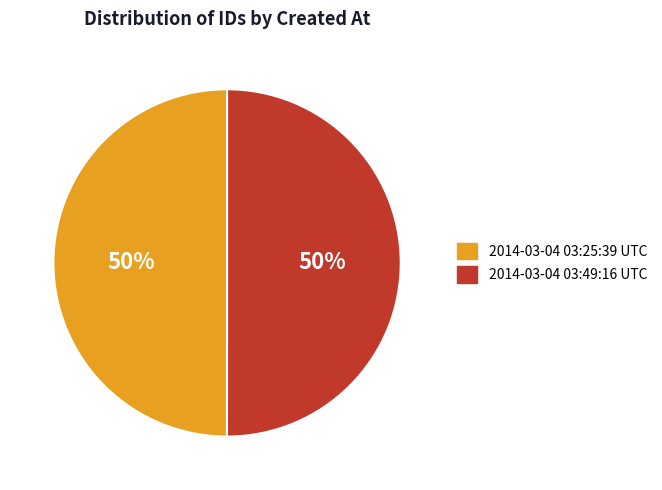

To the nearest percent, what is the combined percentage of 2014-03-04 03:49:16 UTC and 2014-03-04 03:25:39 UTC?

100%